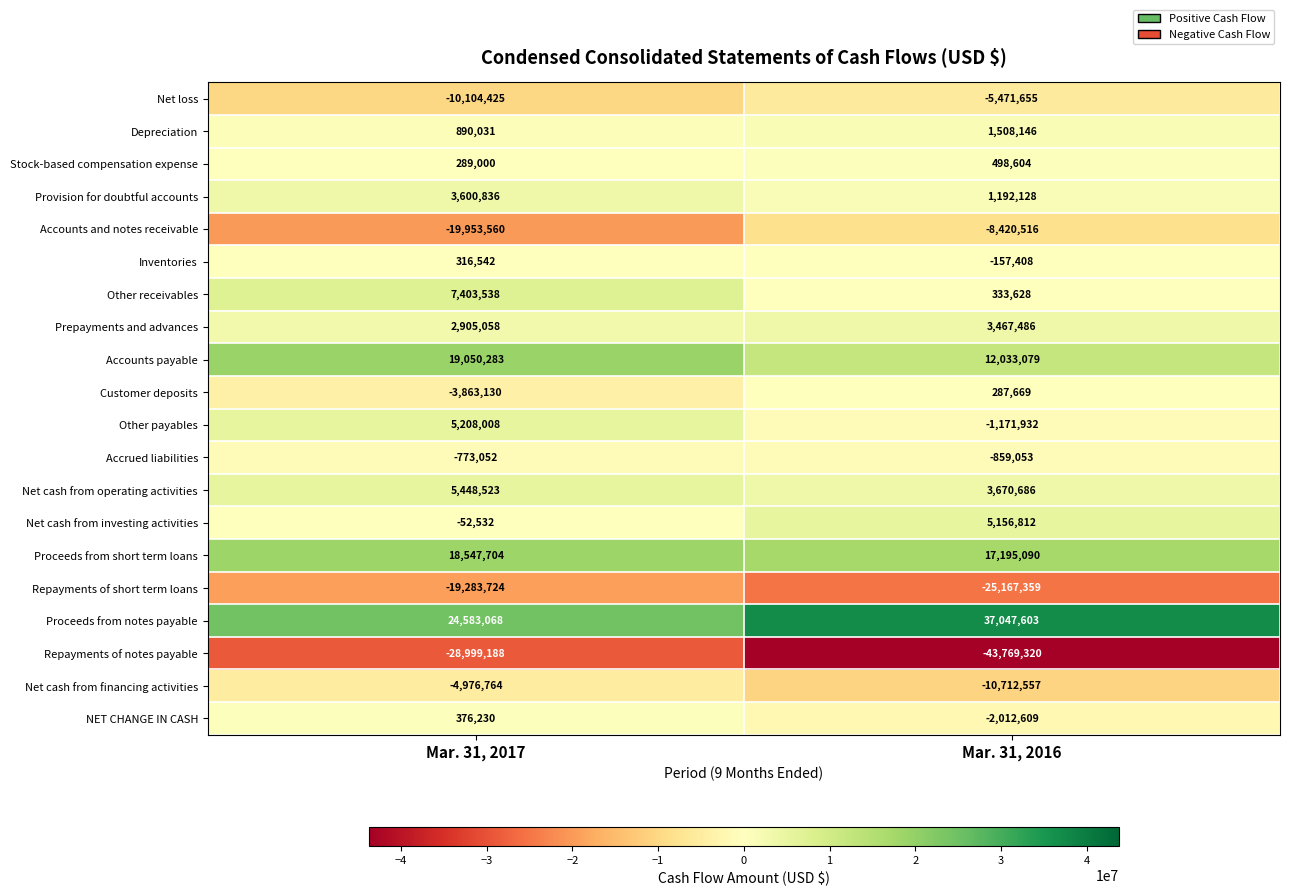

Which category has the lowest value in the Repayments of short term loans series?

Mar. 31, 2016